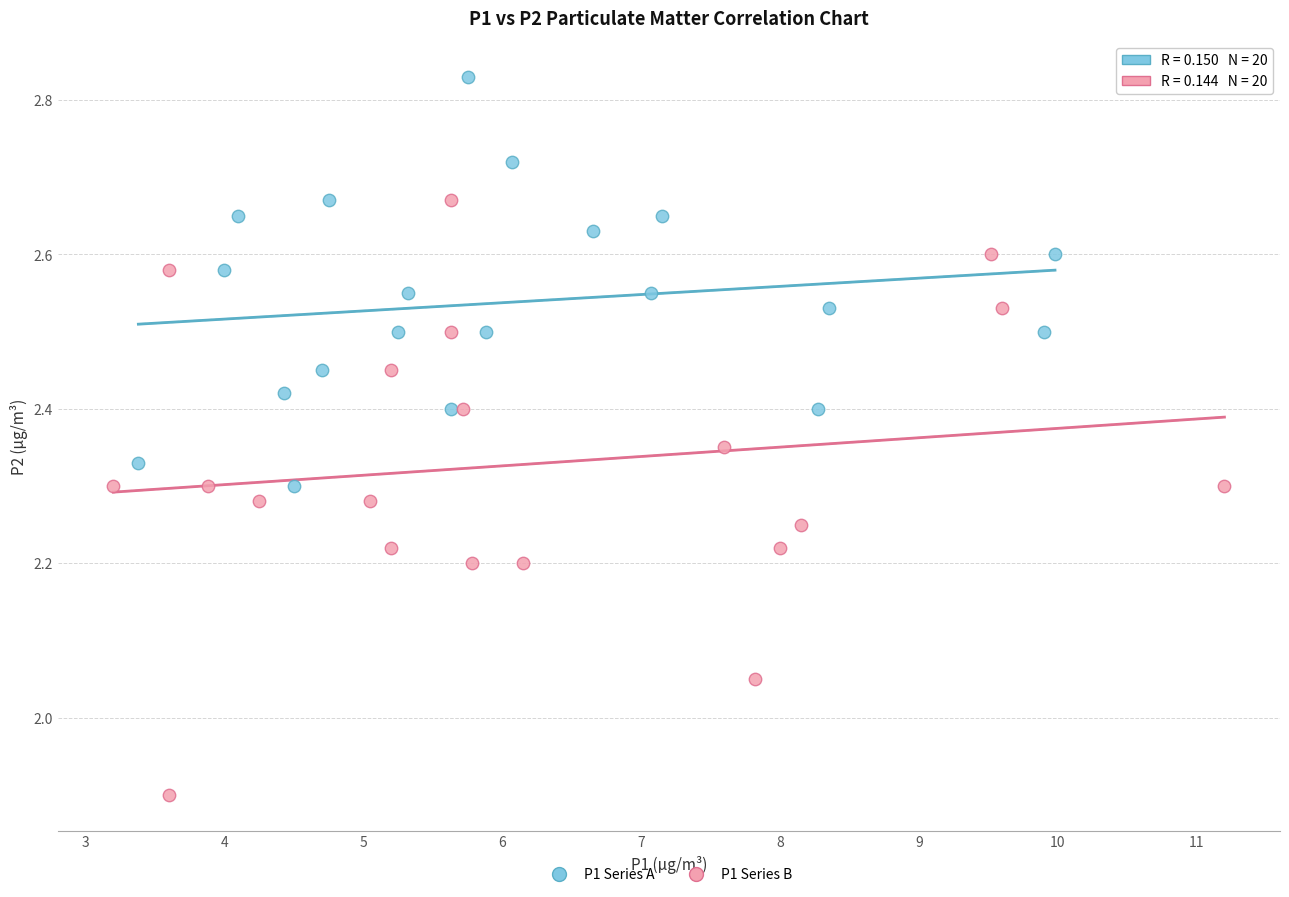

Which series reaches the minimum Y coordinate?

P1 Series B